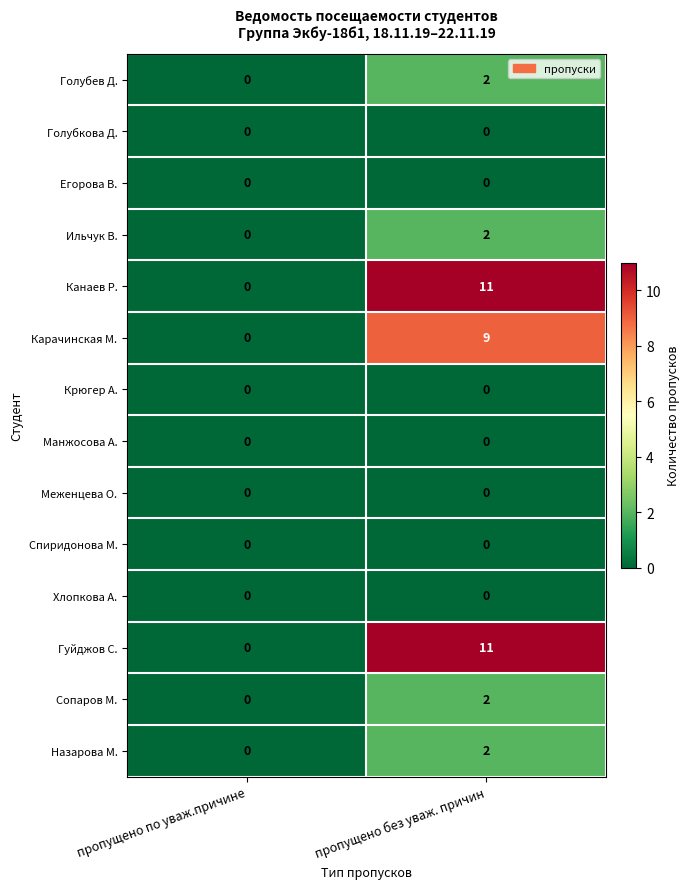

Reading left to right, extract all data points from this chart.

Голубев Д.: пропущено по уваж.причине=0	пропущено без уваж. причин=2
Голубкова Д.: пропущено по уваж.причине=0	пропущено без уваж. причин=0
Егорова В.: пропущено по уваж.причине=0	пропущено без уваж. причин=0
Ильчук В.: пропущено по уваж.причине=0	пропущено без уваж. причин=2
Канаев Р.: пропущено по уваж.причине=0	пропущено без уваж. причин=11
Карачинская М.: пропущено по уваж.причине=0	пропущено без уваж. причин=9
Крюгер А.: пропущено по уваж.причине=0	пропущено без уваж. причин=0
Манжосова А.: пропущено по уваж.причине=0	пропущено без уваж. причин=0
Меженцева О.: пропущено по уваж.причине=0	пропущено без уваж. причин=0
Спиридонова М.: пропущено по уваж.причине=0	пропущено без уваж. причин=0
Хлопкова А.: пропущено по уваж.причине=0	пропущено без уваж. причин=0
Гуйджов С.: пропущено по уваж.причине=0	пропущено без уваж. причин=11
Сопаров М.: пропущено по уваж.причине=0	пропущено без уваж. причин=2
Назарова М.: пропущено по уваж.причине=0	пропущено без уваж. причин=2